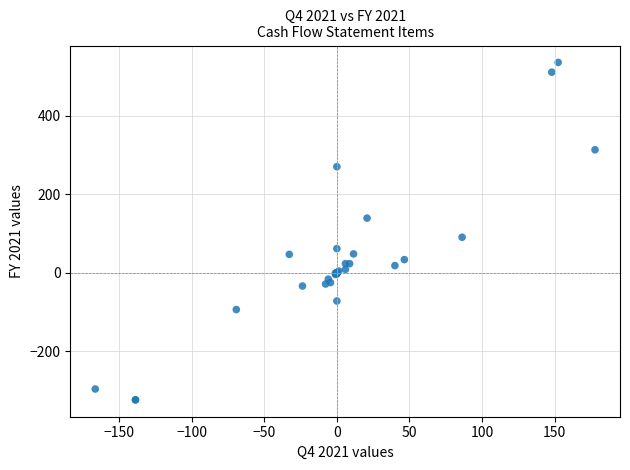

What Y value in the scatter plot is closest to 106?

90.5